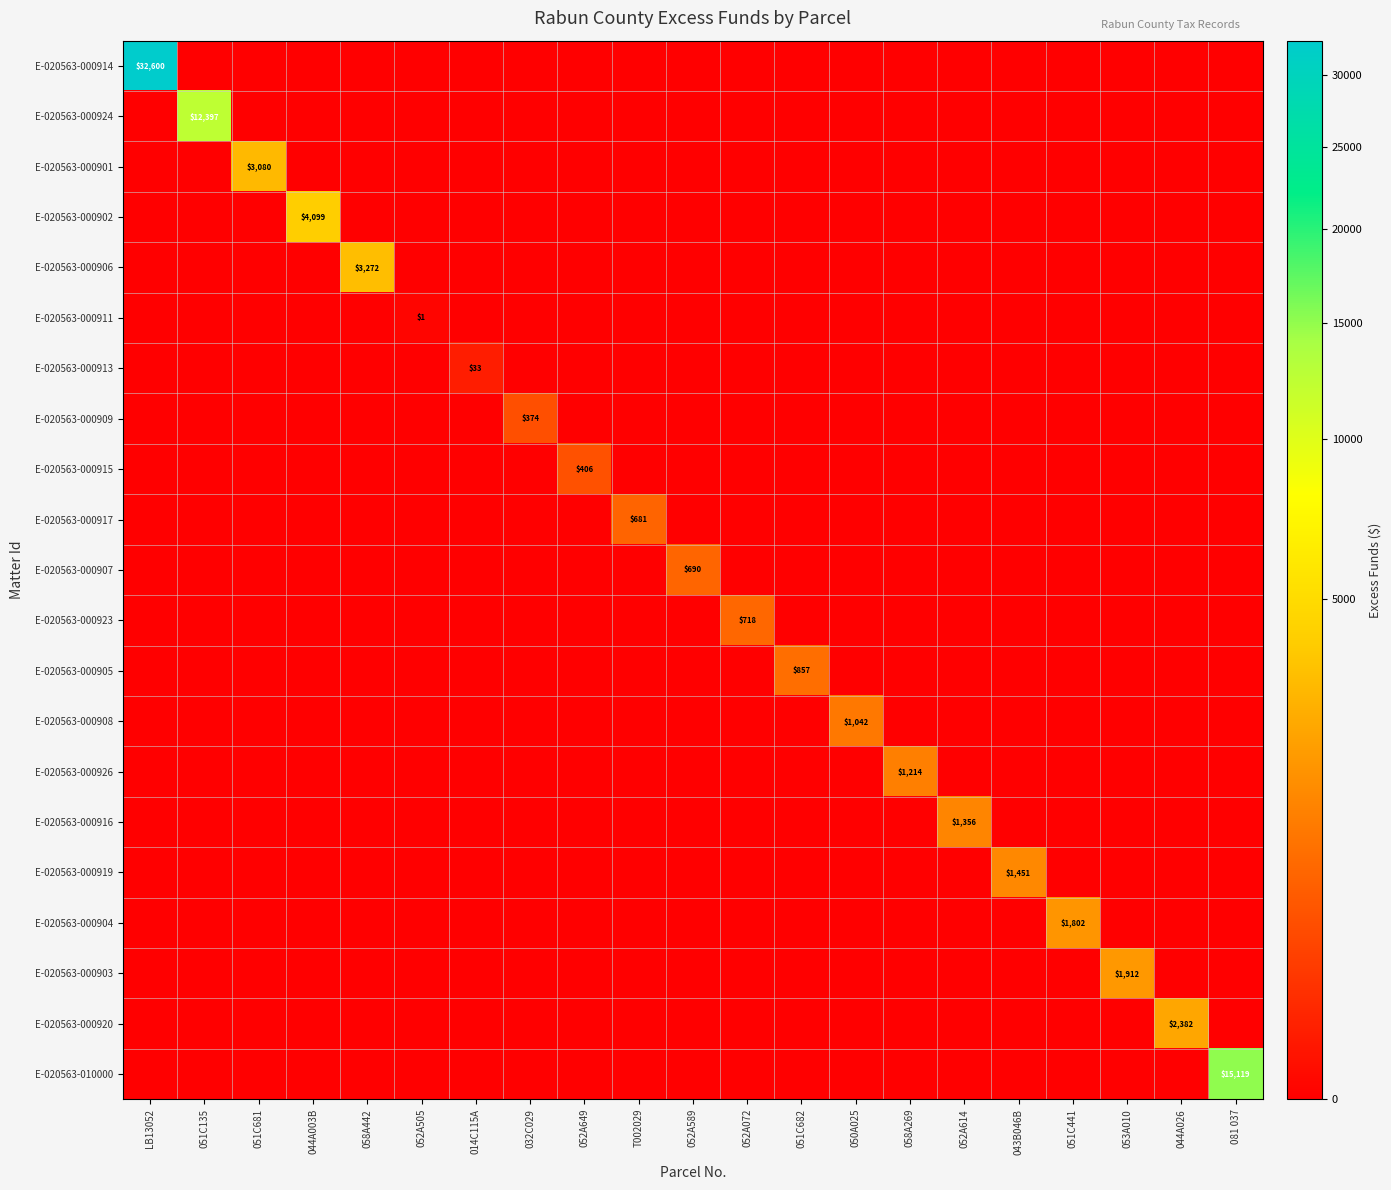

How many data points does each series have?

21